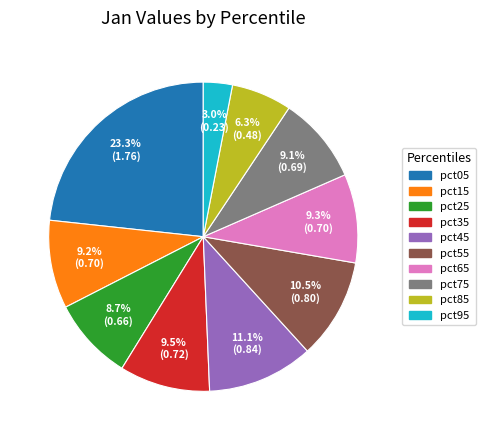

Which has a higher value, pct35 or pct05?

pct05